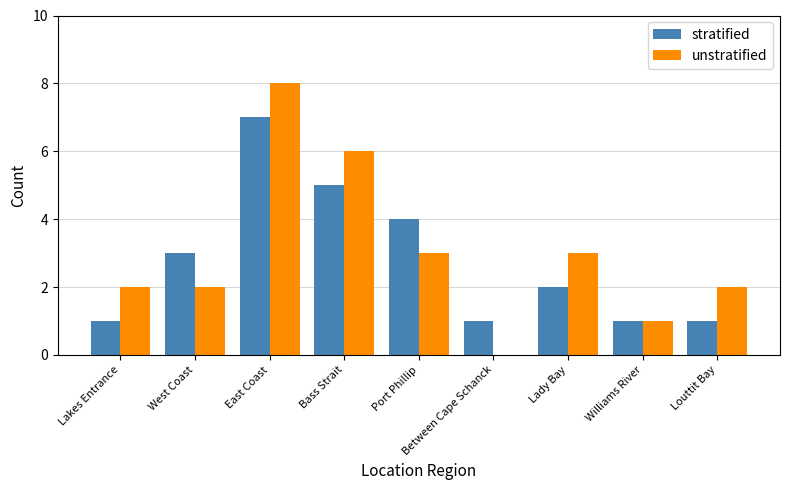

Are the bars grouped side by side (vs. stacked)?

Yes